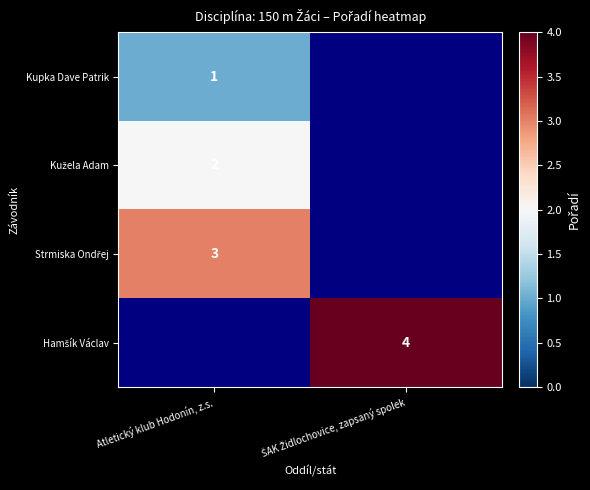

At which label is Kužela Adam closest to 2?

Atletický klub Hodonín, z.s.